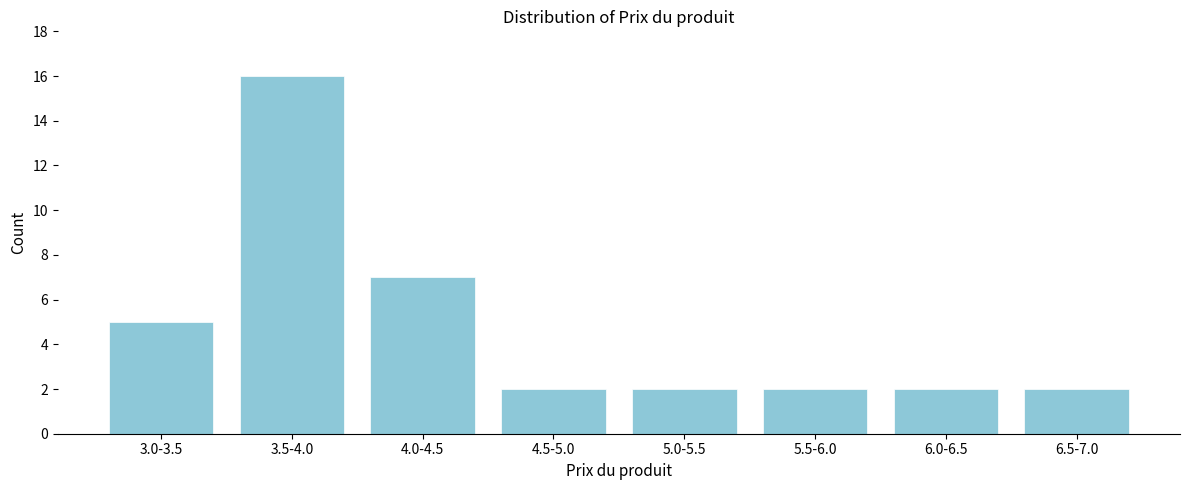

Reading left to right, list all the values displayed in this chart.

3.0-3.5=5	3.5-4.0=16	4.0-4.5=7	4.5-5.0=2	5.0-5.5=2	5.5-6.0=2	6.0-6.5=2	6.5-7.0=2